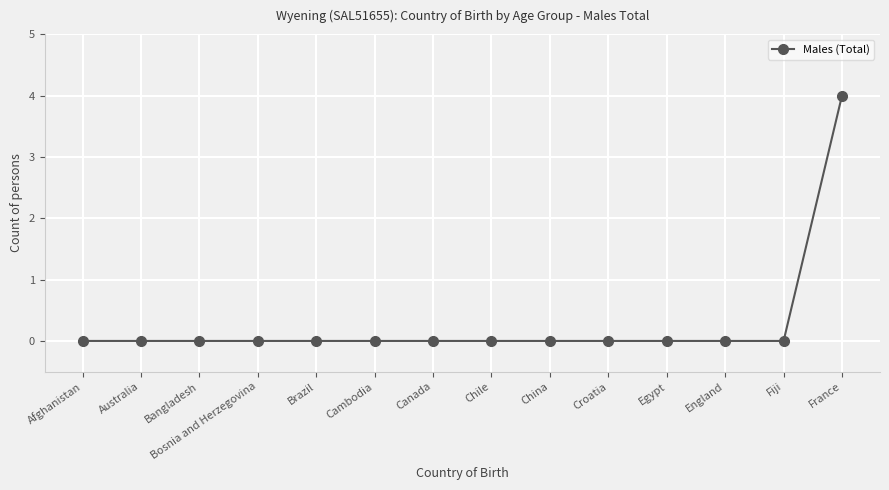

Count the values in the range 0 to 1.

13